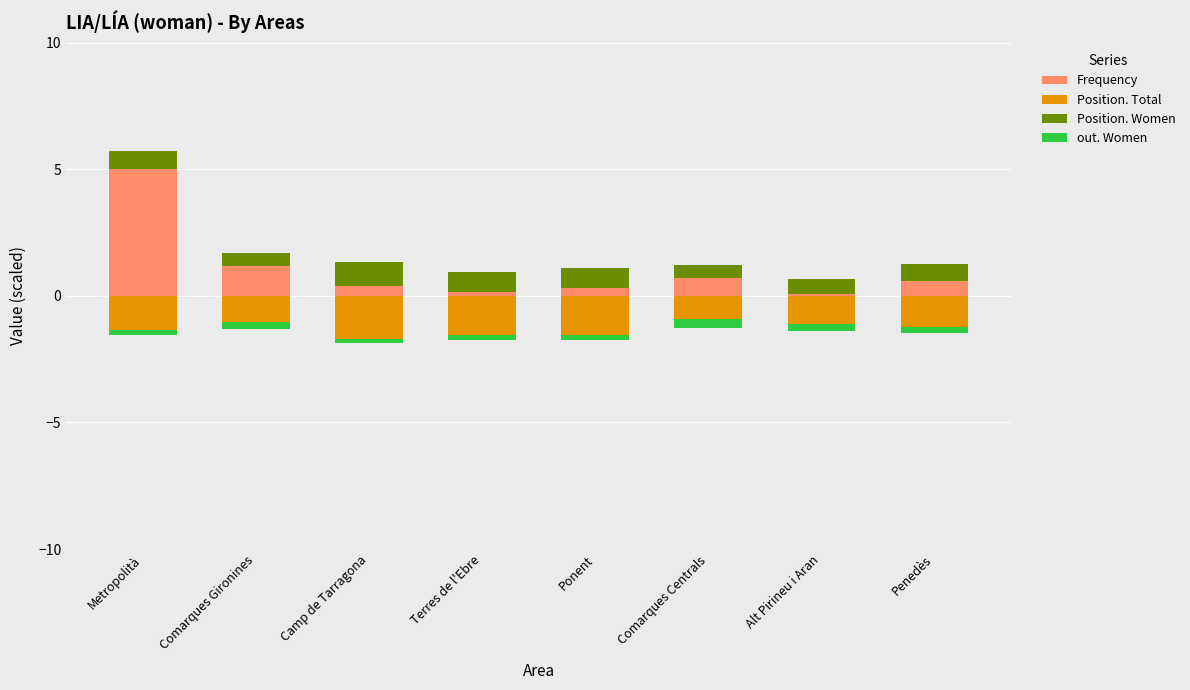

Reading left to right, extract all data points from this chart.

Frequency: Metropolità=5.0	Comarques Gironines=1.2	Camp de Tarragona=0.4	Terres de l'Ebre=0.2	Ponent=0.3	Comarques Centrals=0.7	Alt Pirineu i Aran=0.1	Penedès=0.6
Position. Total: Metropolità=-1.3	Comarques Gironines=-1.0	Camp de Tarragona=-1.7	Terres de l'Ebre=-1.6	Ponent=-1.6	Comarques Centrals=-0.9	Alt Pirineu i Aran=-1.1	Penedès=-1.2
Position. Women: Metropolità=0.7	Comarques Gironines=0.5	Camp de Tarragona=0.9	Terres de l'Ebre=0.8	Ponent=0.8	Comarques Centrals=0.5	Alt Pirineu i Aran=0.6	Penedès=0.7
out. Women: Metropolità=-0.2	Comarques Gironines=-0.3	Camp de Tarragona=-0.2	Terres de l'Ebre=-0.2	Ponent=-0.2	Comarques Centrals=-0.4	Alt Pirineu i Aran=-0.3	Penedès=-0.2